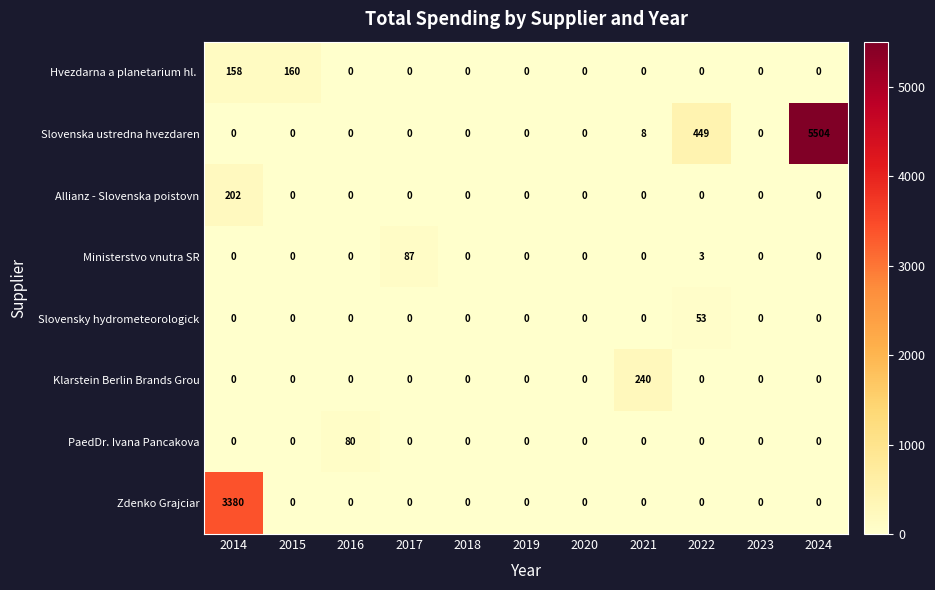

What is the difference between the highest and lowest values at 2015?

160